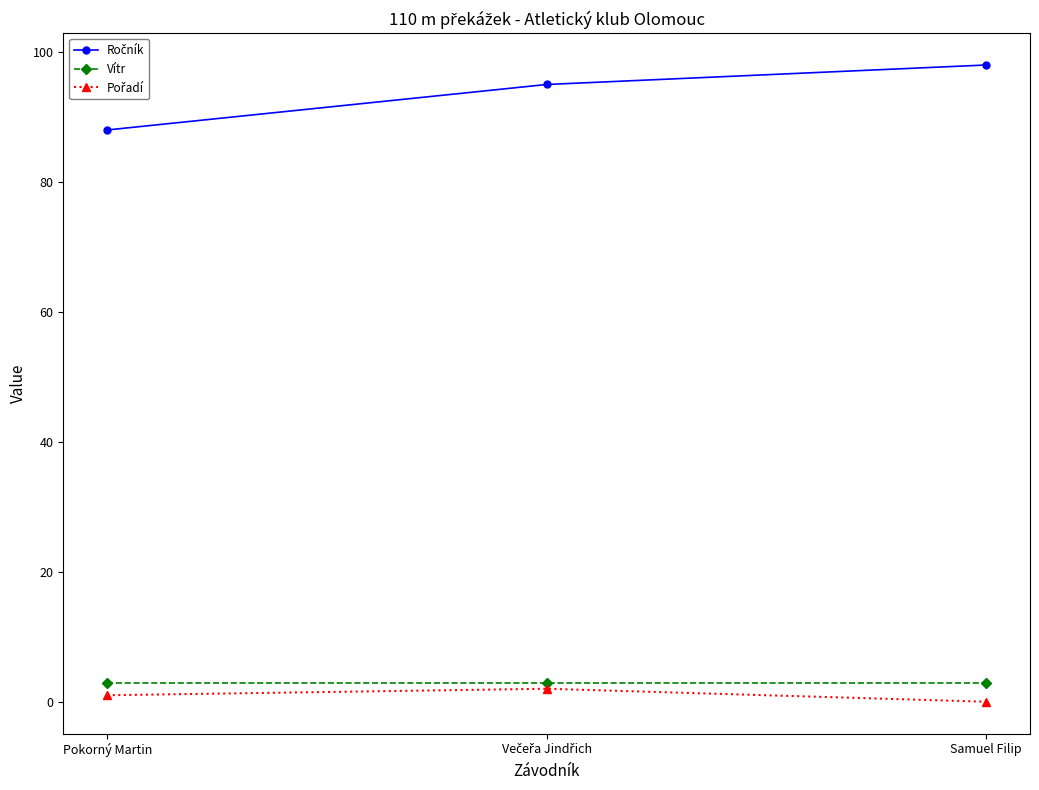

How many lines are shown in the chart?

3